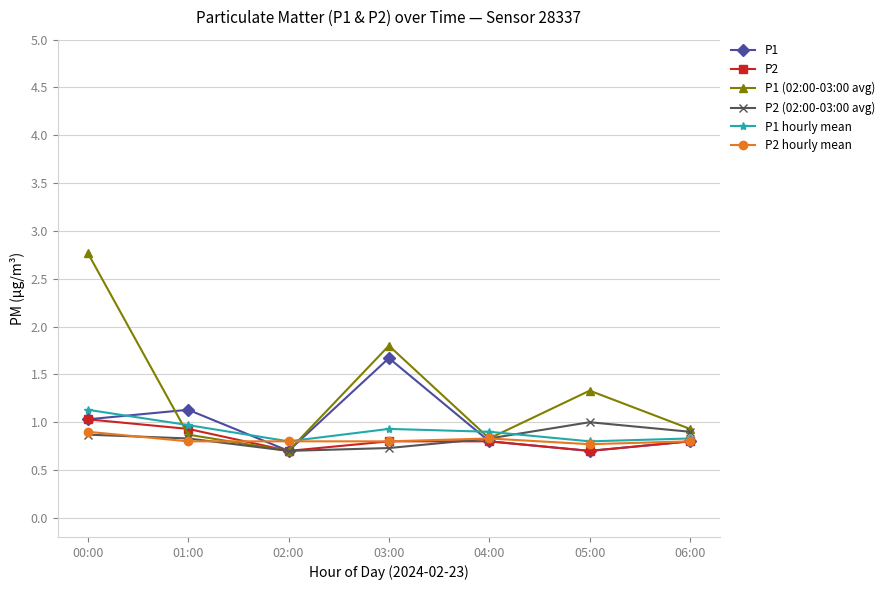

How many lines are shown in the chart?

6